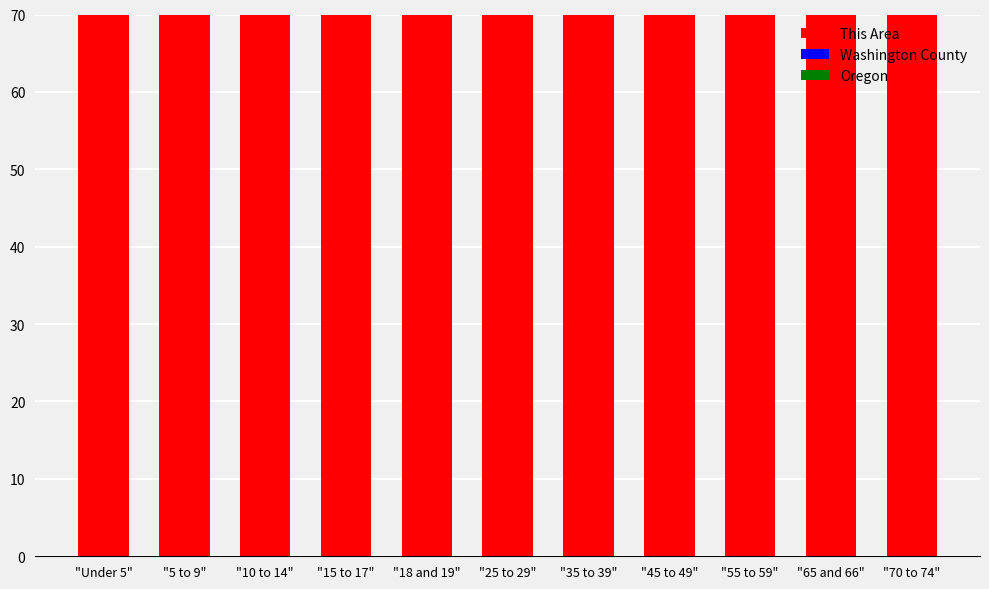

How many groups of bars are there?

11